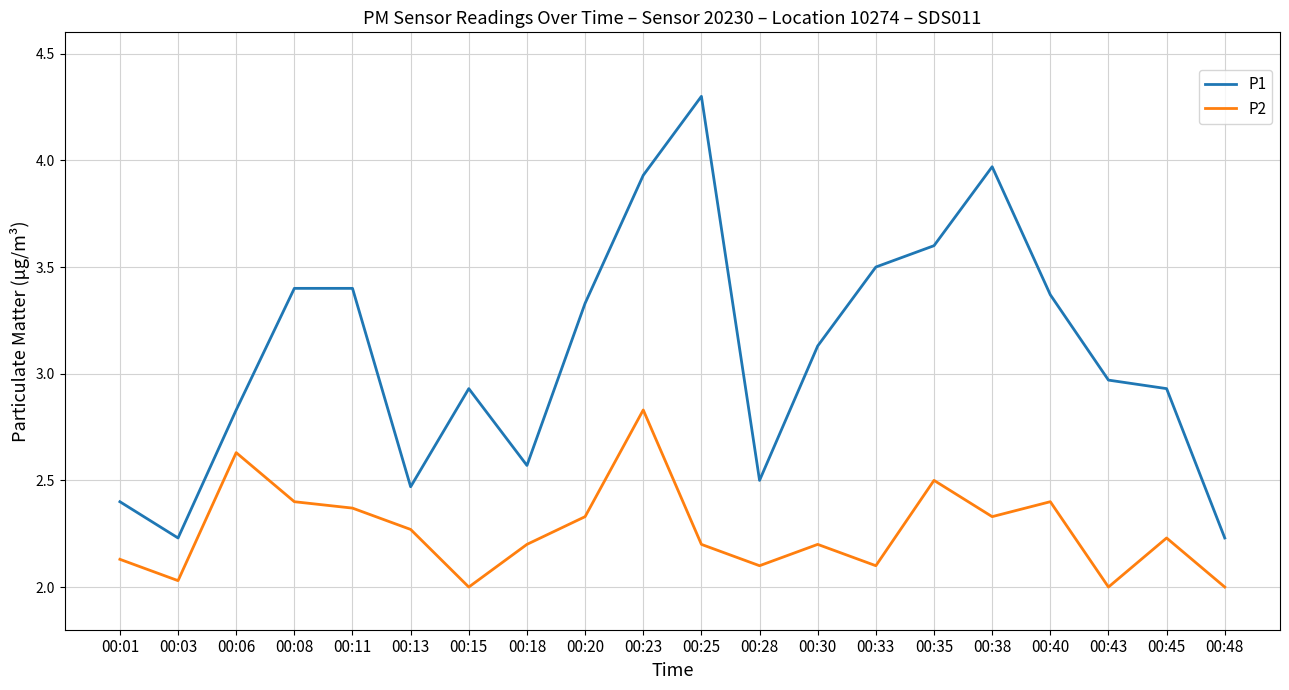

Between 00:01 and 00:48, which series saw the biggest shift?

P1